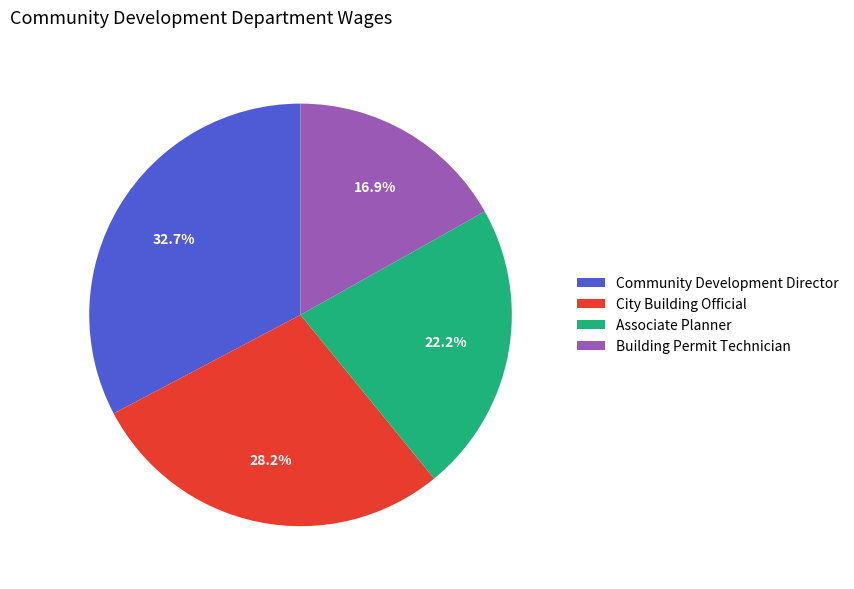

How many segments does this pie chart have?

4